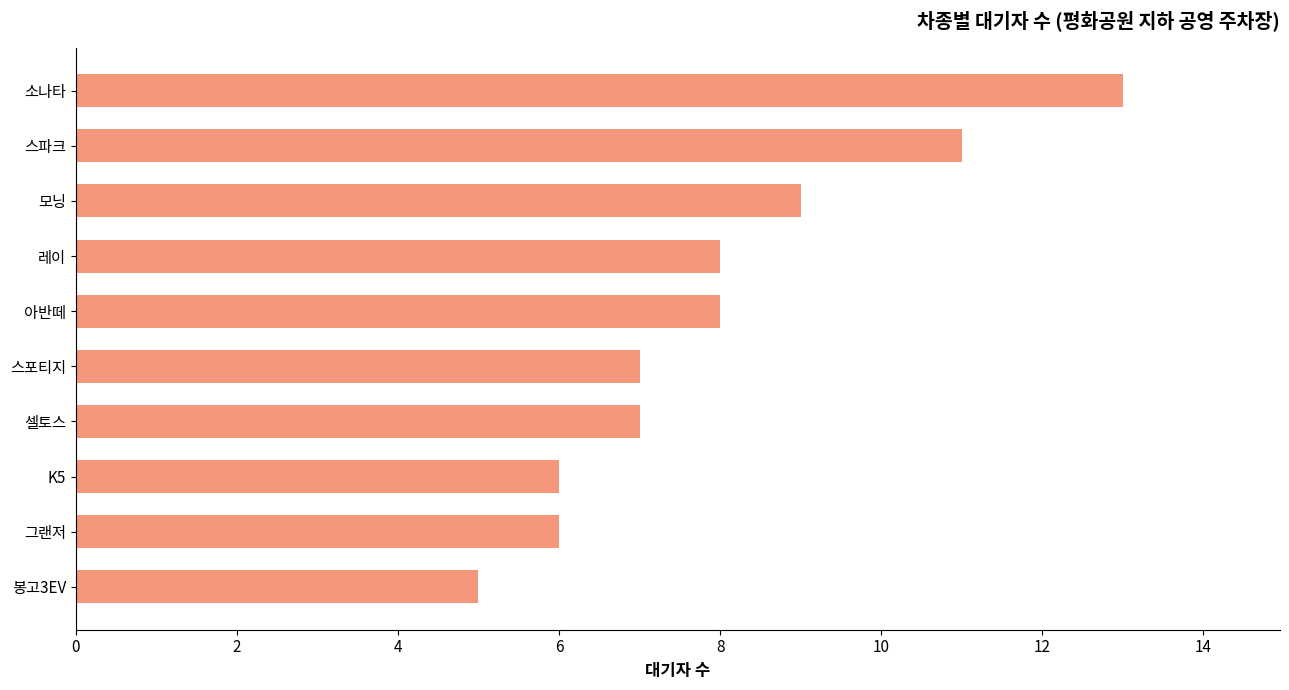

The value at 스포티지 is 7. True or false?

True